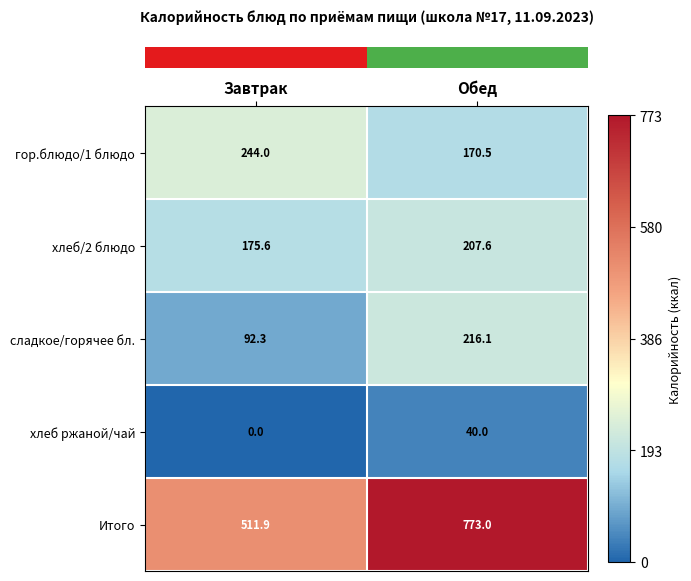

At which label does хлеб/2 блюдо first exceed 207?

Обед